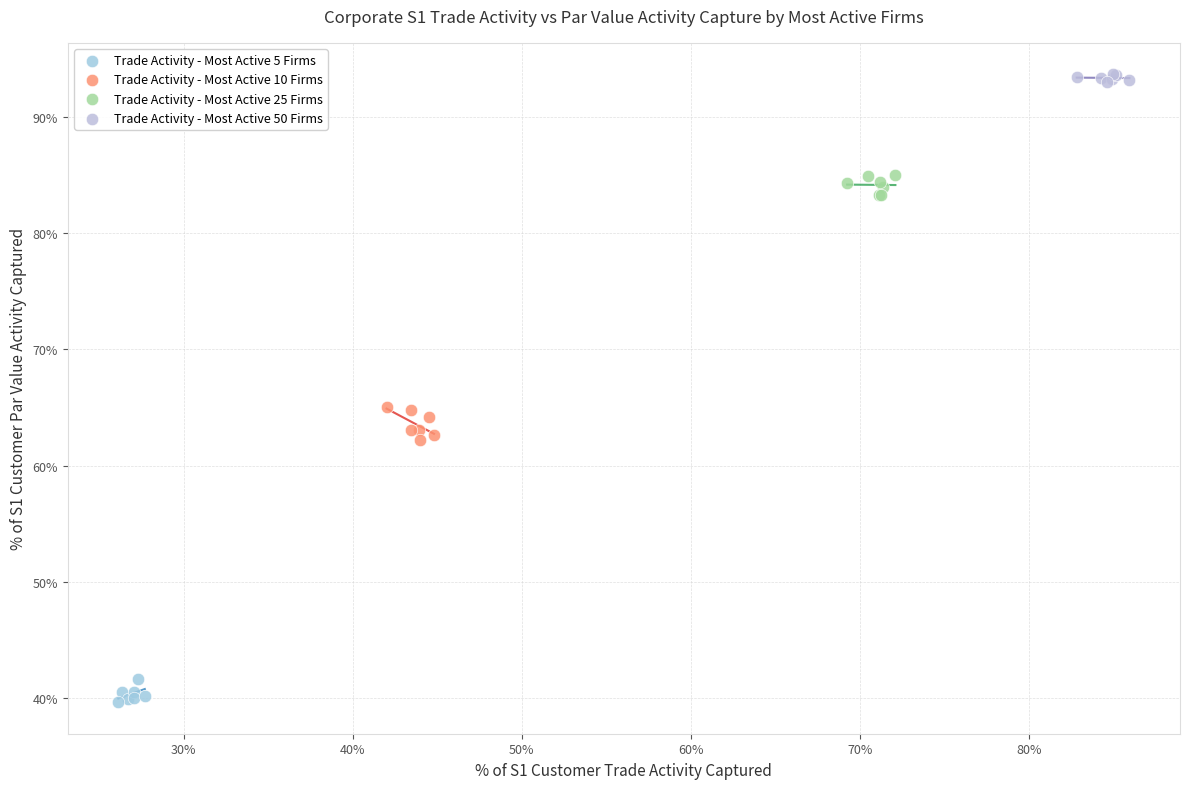

What are all the series names shown in the legend?

Trade Activity - Most Active 5 Firms, Trade Activity - Most Active 10 Firms, Trade Activity - Most Active 25 Firms, Trade Activity - Most Active 50 Firms